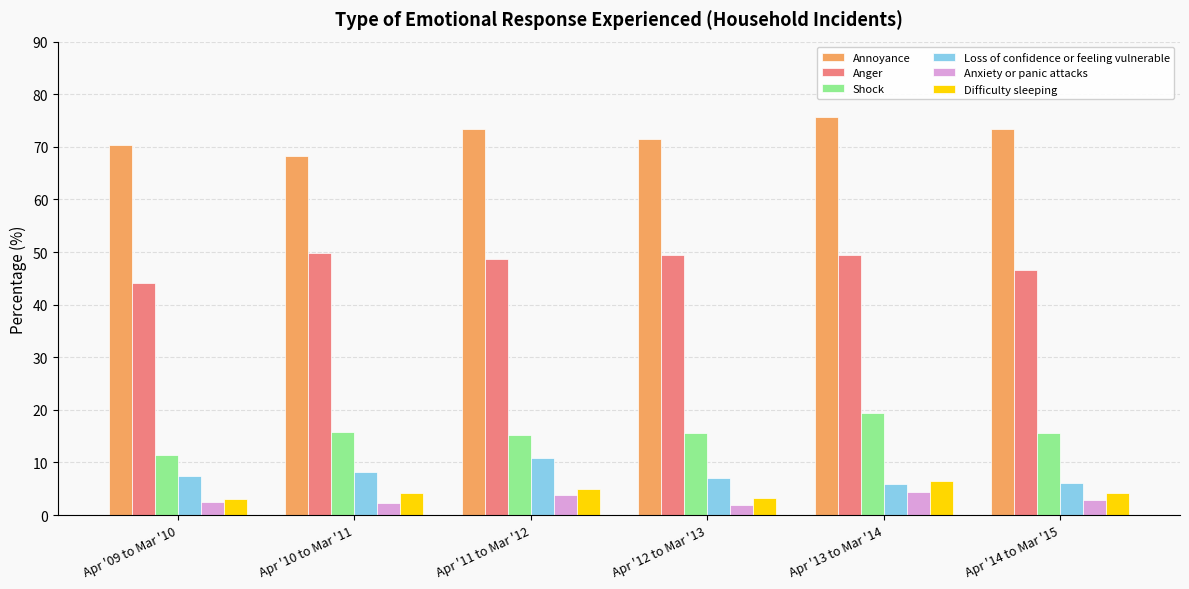

How many categories are shown in the chart?

6